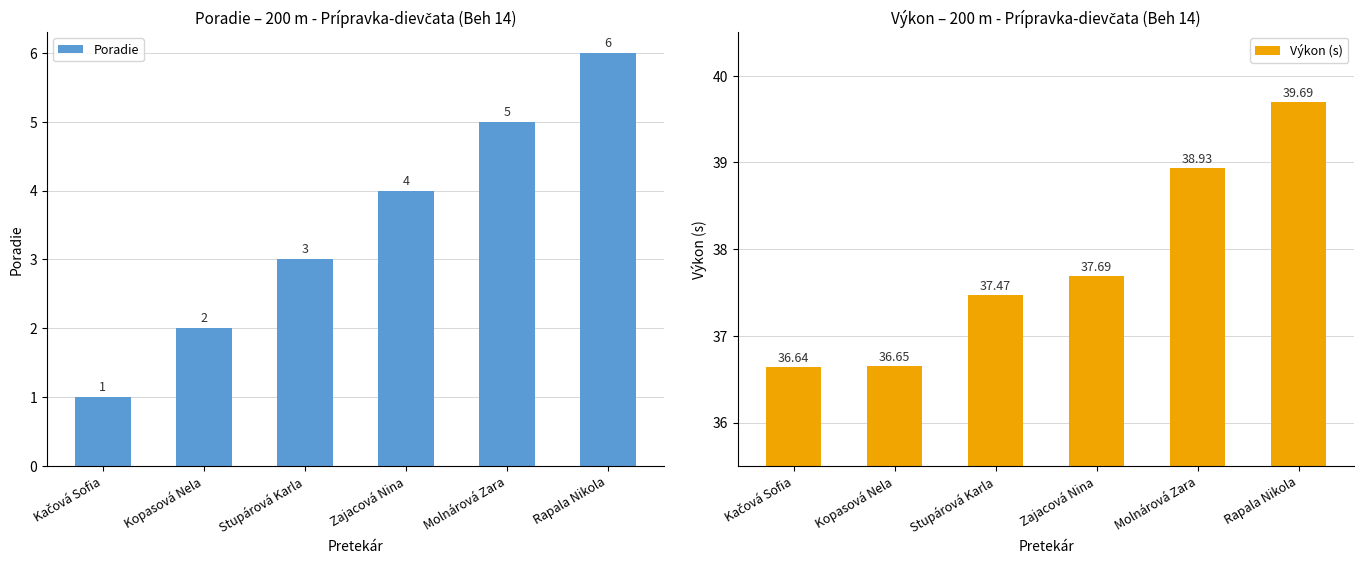

List the series in order of their peak value, highest first.

Výkon (s), Poradie